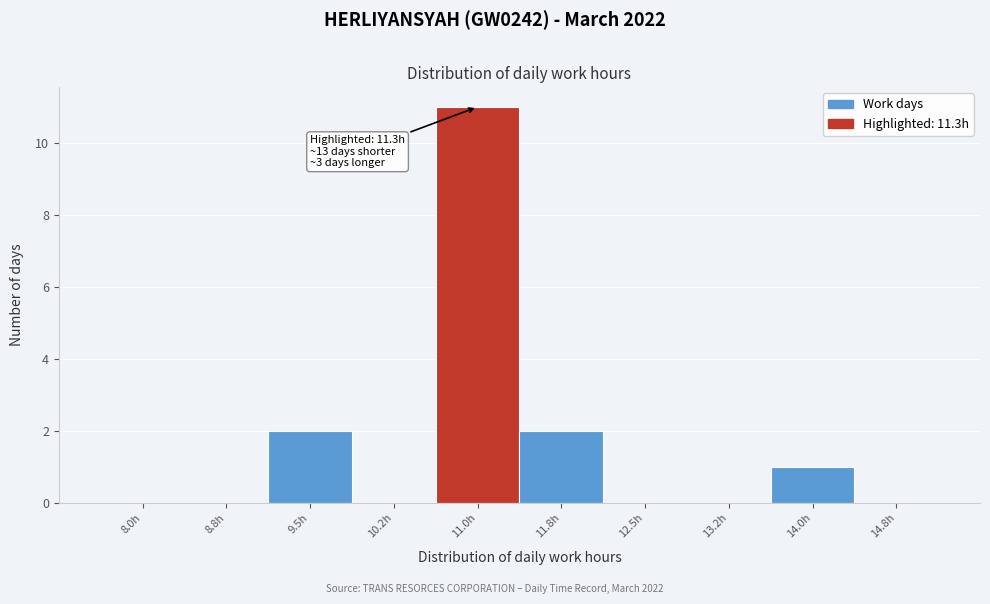

Reading left to right, transcribe all the data shown in this chart.

8.0h=0	8.8h=0	9.5h=2	10.2h=0	11.0h=11	11.8h=2	12.5h=0	13.2h=0	14.0h=1	14.8h=0